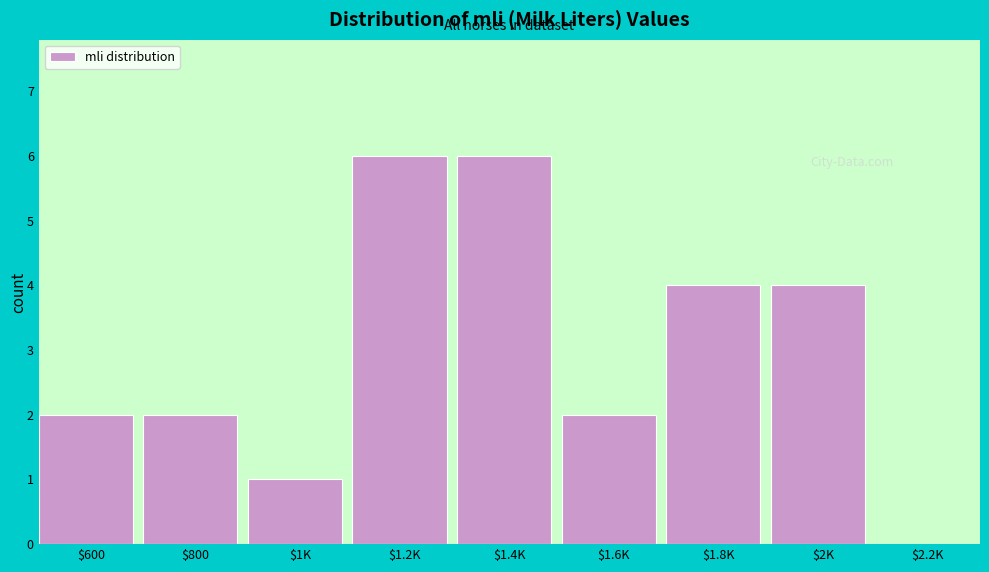

Read the value at $1.4K.

6